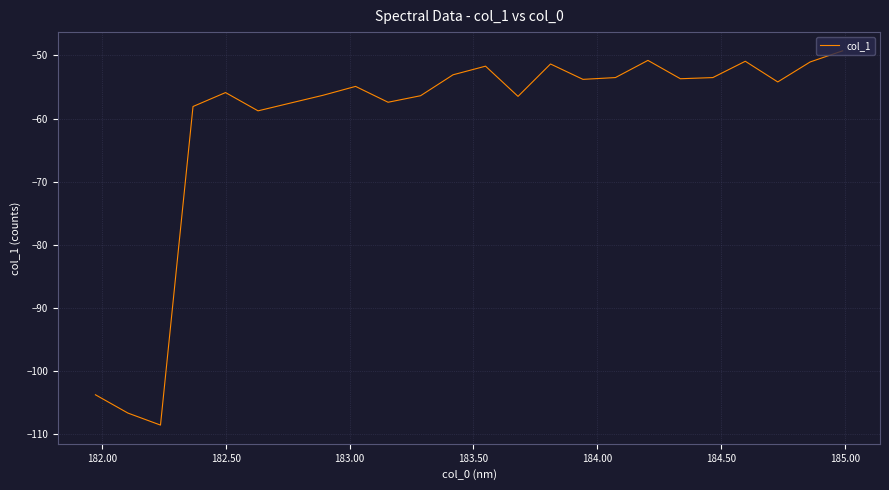

What is the minimum value shown in the chart?

-108.5